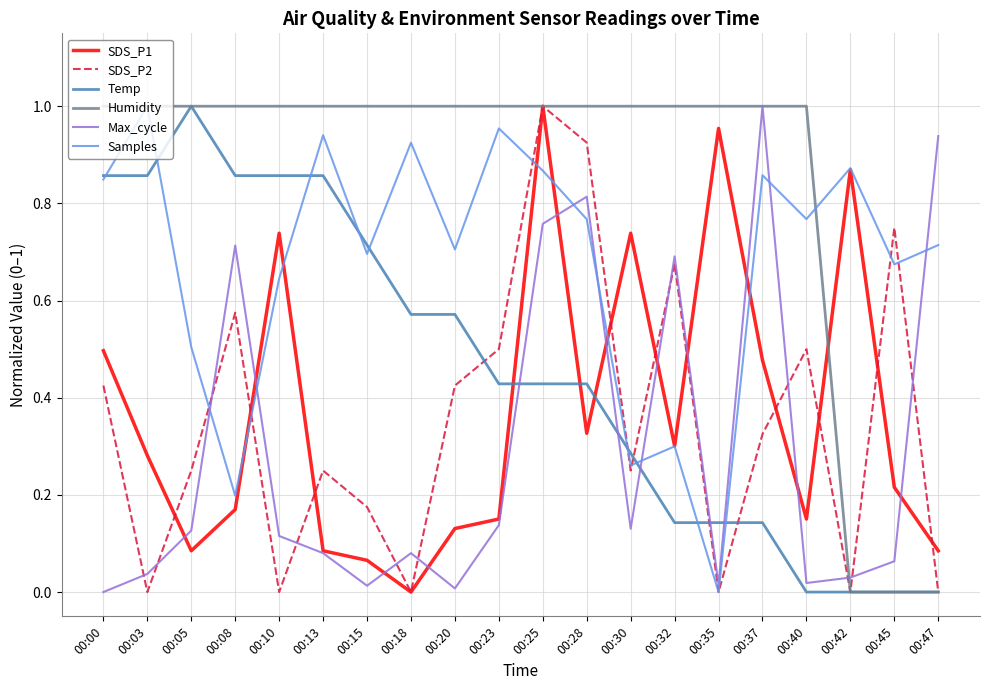

What is the total value across all series at 00:18?

2.6